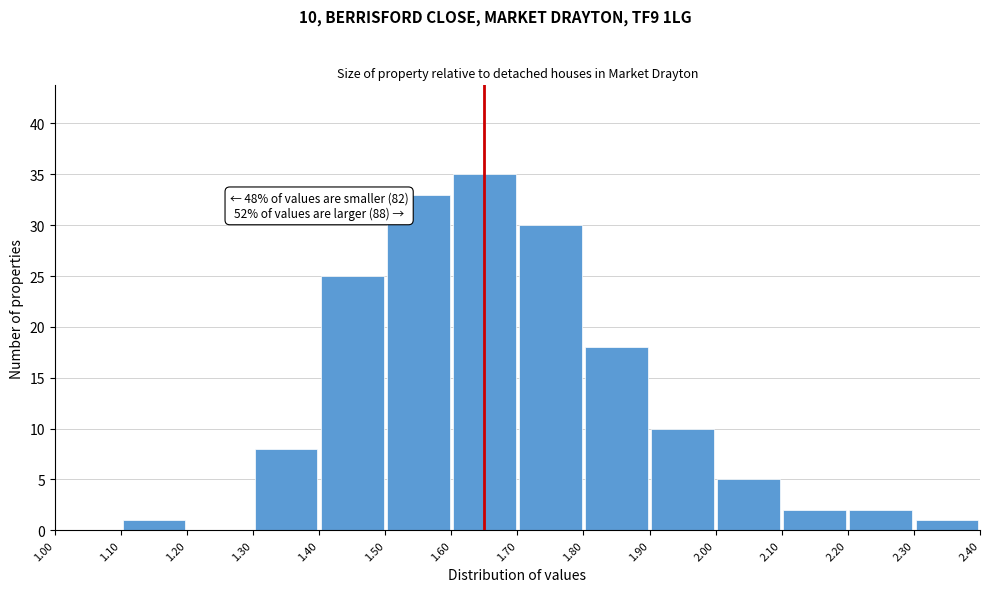

Which range on the x-axis has the tallest bar?

1.60 to 1.70